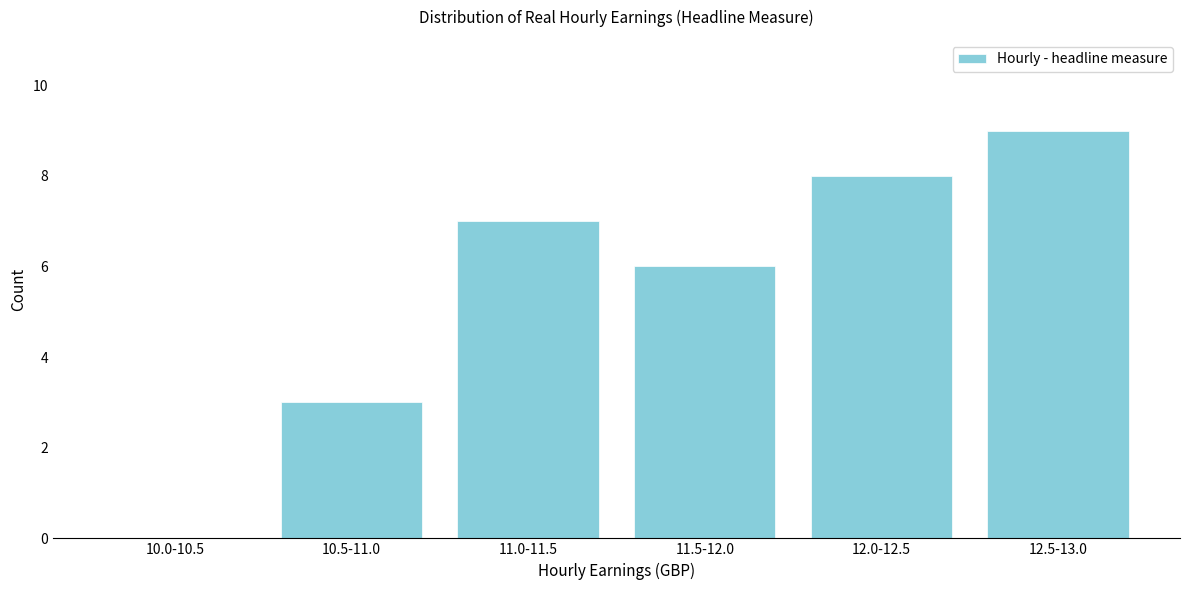

Reading right to left, what are all the values shown in this chart?

12.5-13.0=9	12.0-12.5=8	11.5-12.0=6	11.0-11.5=7	10.5-11.0=3	10.0-10.5=0